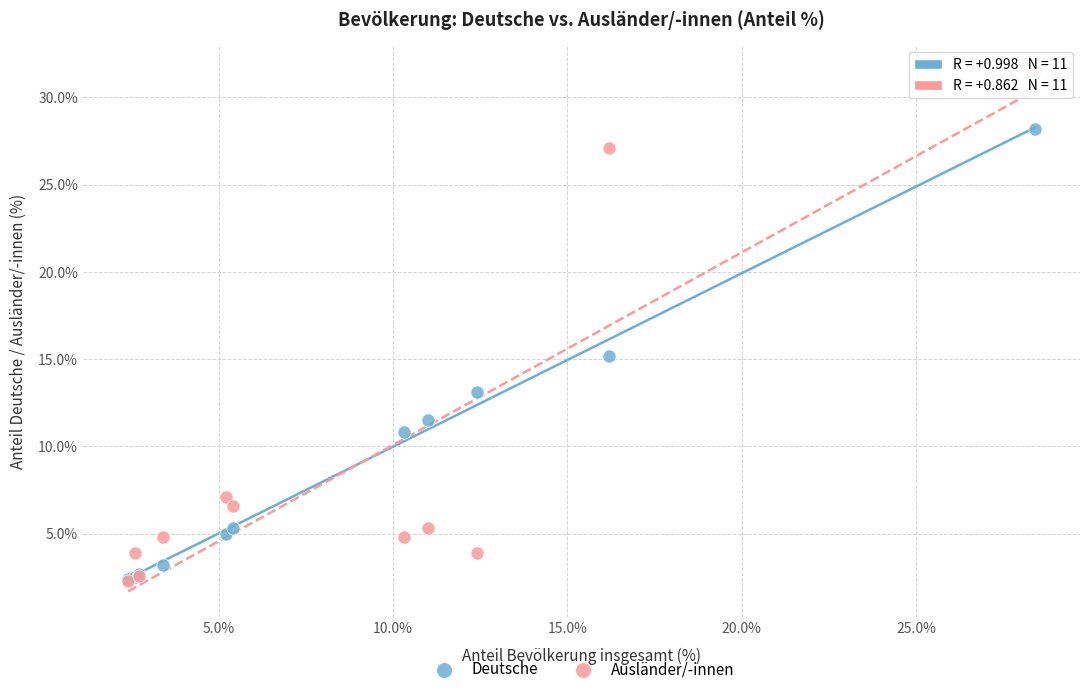

Across all series, what Y value is closest to 16?

15.2